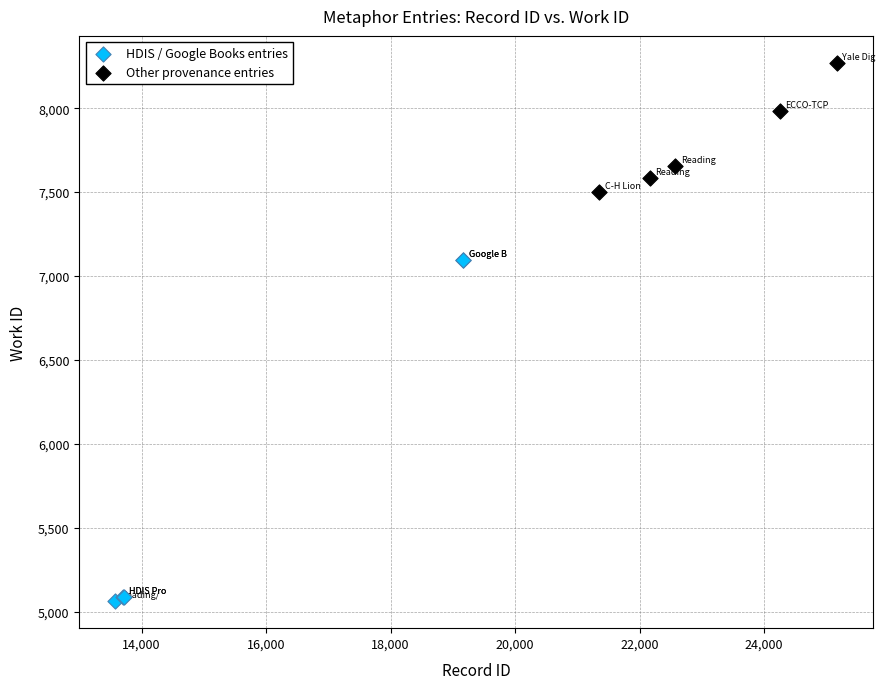

Which series contains the highest Y value?

Other provenance entries